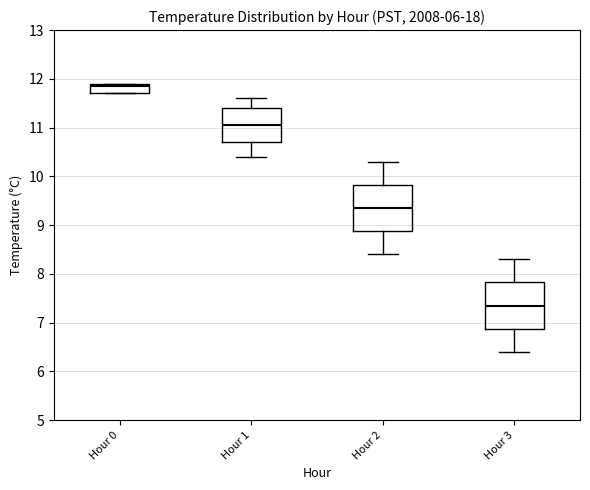

Reading left to right, transcribe this box plot: for each box, give where its median line is, the range the box spans, and where its two whiskers end, as read against the y-axis. The values are not printed on the chart, so give them approximately, as read against the axis.

Hour 0: median 11.9 (just below the box's upper edge), box 11.7 to 11.9, whiskers 11.7 to 11.9
Hour 1: median 11.1, box 10.7 to 11.4, whiskers 10.4 to 11.6
Hour 2: median 9.4, box 8.9 to 9.8, whiskers 8.4 to 10.3
Hour 3: median 7.4, box 6.9 to 7.8, whiskers 6.4 to 8.3